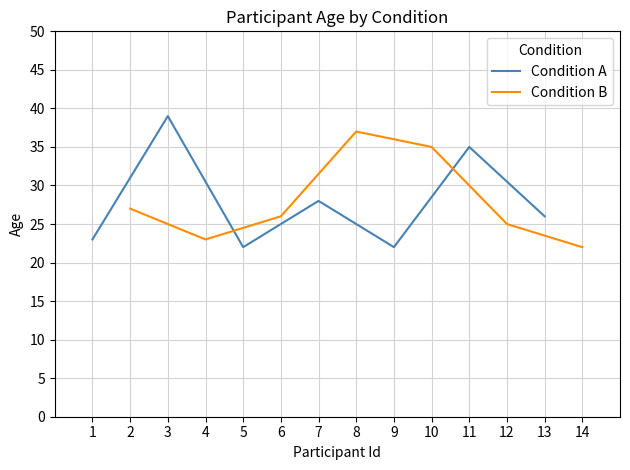

What is the value of the Condition A point at the 6th from the left?

35